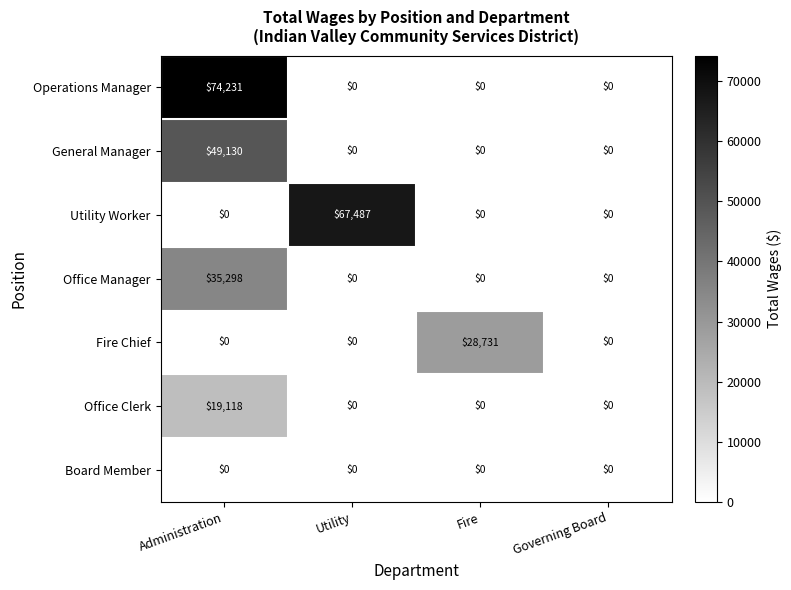

Which series changed the most between Administration and Utility?

Operations Manager